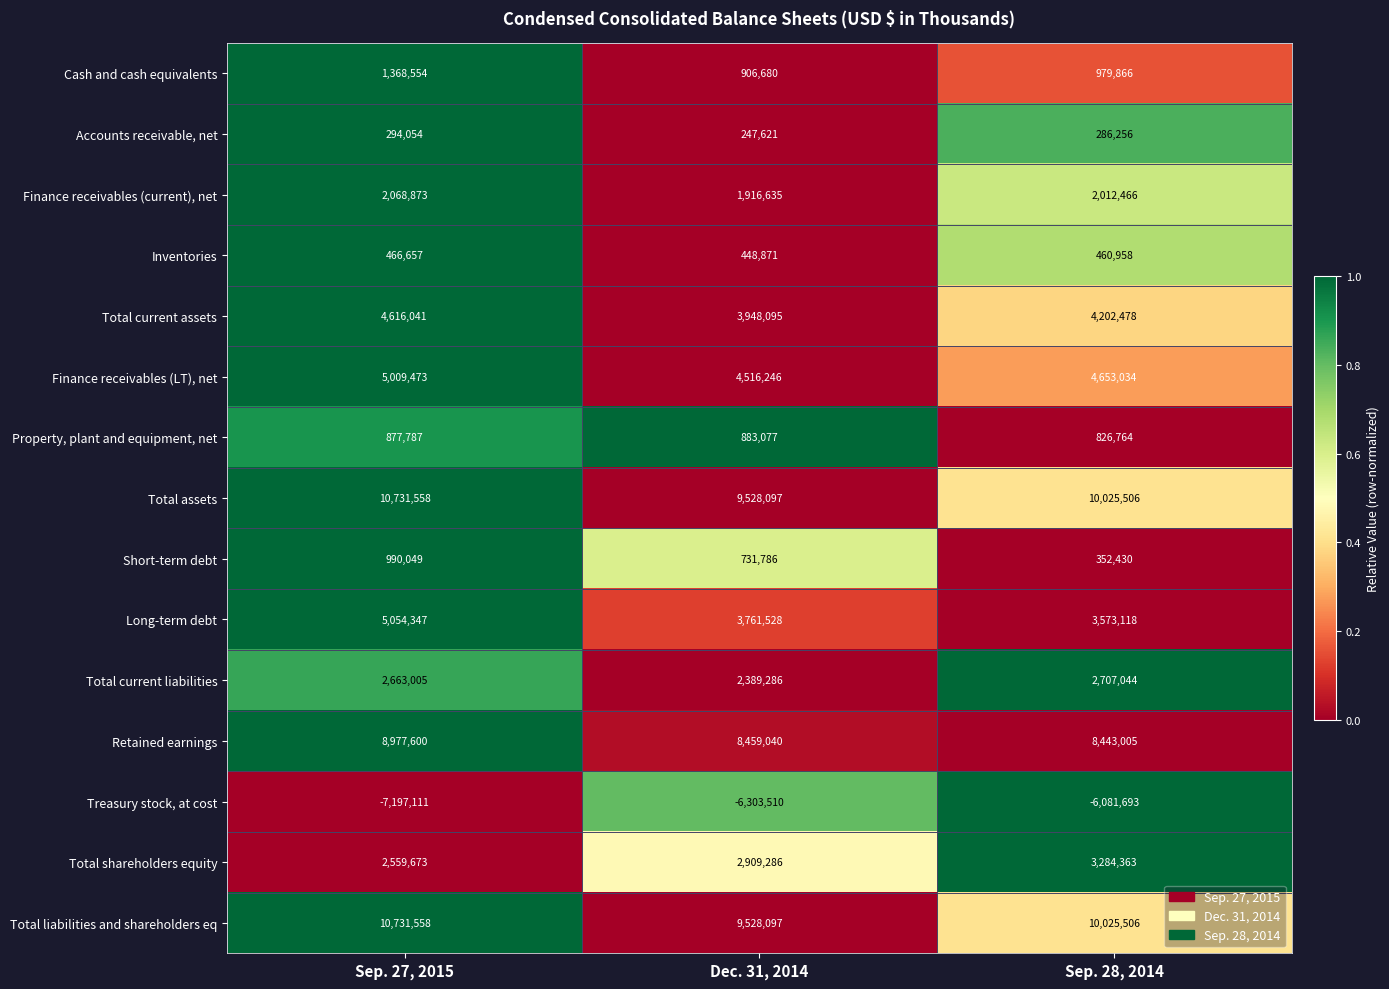

What is the sum of the Finance receivables (LT), net values at Sep. 28, 2014 and Dec. 31, 2014?

9169280